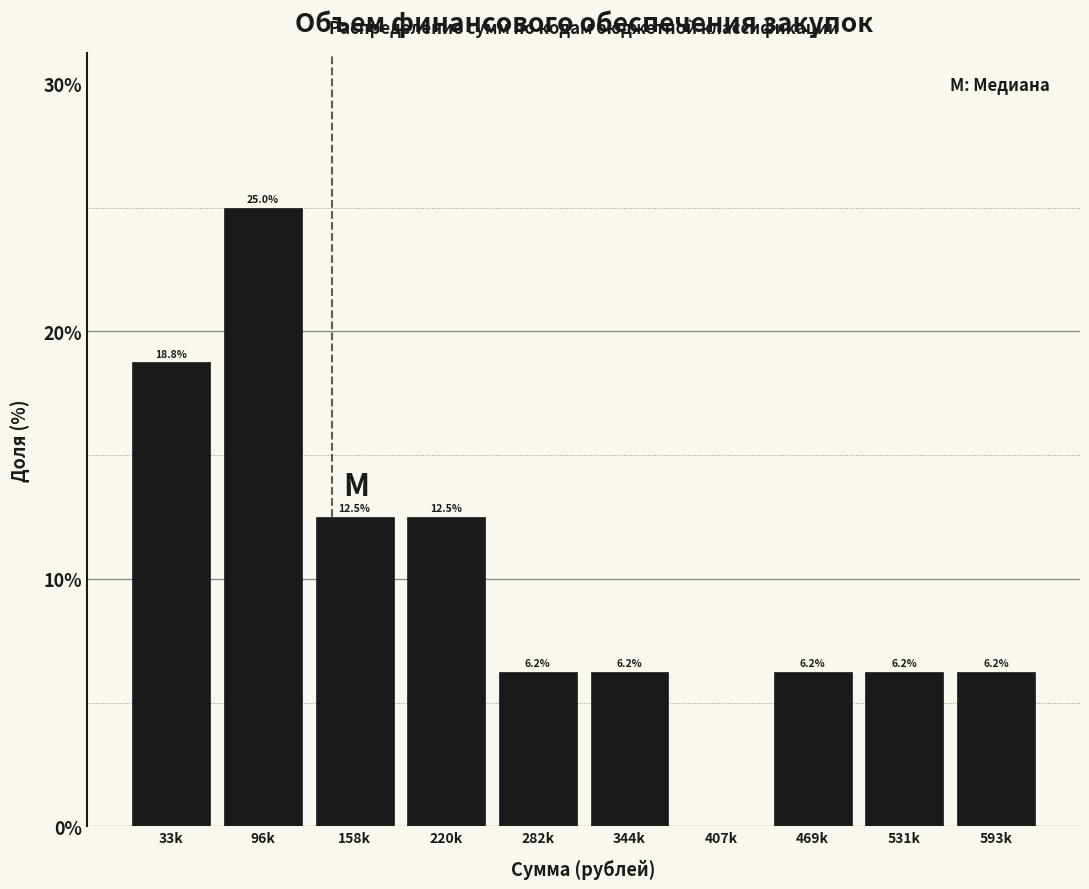

Between 282k and 220k, which is larger?

220k